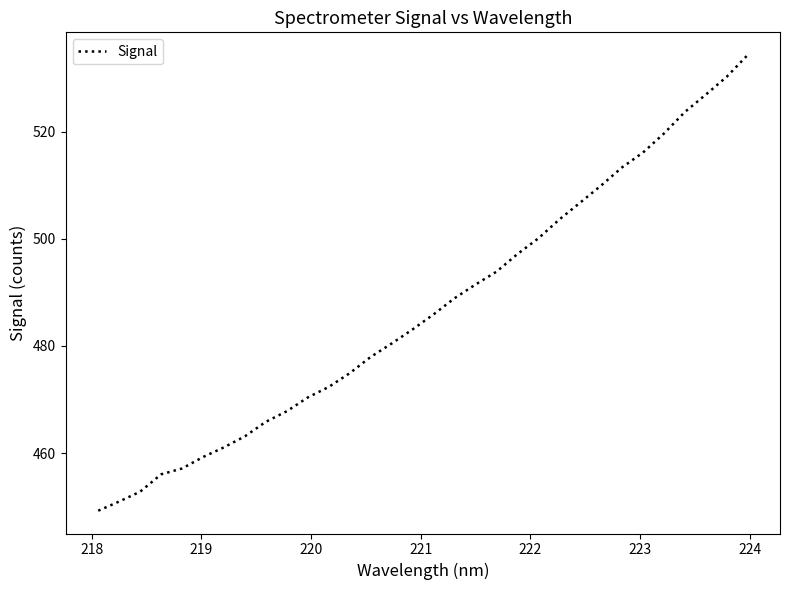

What is the greatest value displayed?

534.3